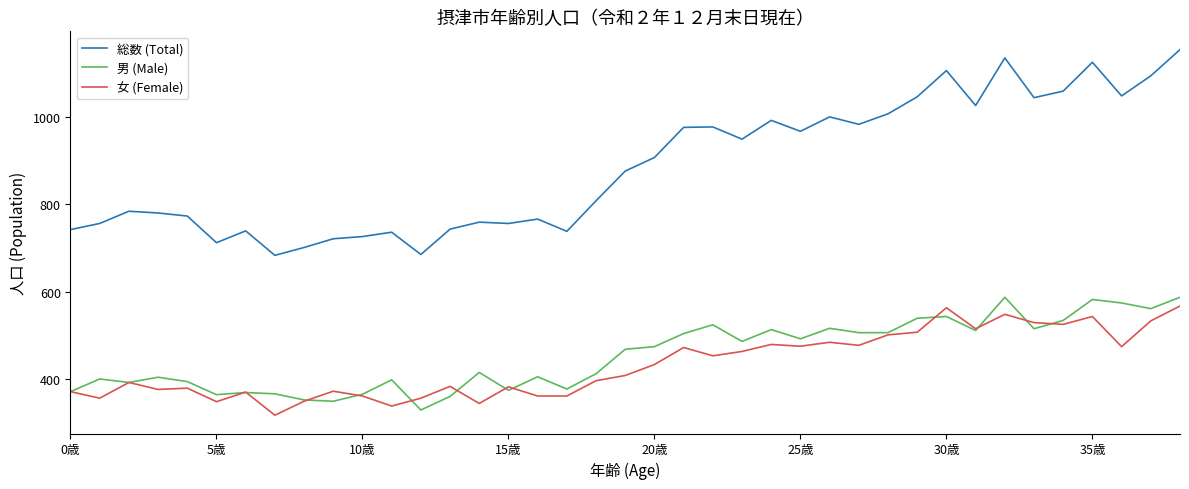

True or false: 女 (Female) and 総数 (Total) cross at least once.

False